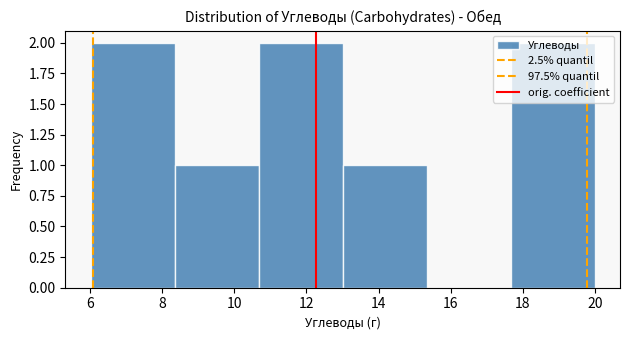

Reading left to right, list every bar in this chart as the range it spans on the x-axis followed by its height. Neither the bar edges nor the heights are printed on the chart, so give them approximately, as read against the axes.

6.0 to 8.4: 2
8.4 to 10.6: 1
10.6 to 13.0: 2
13.0 to 15.4: 1
15.4 to 17.6: 0
17.6 to 20.0: 2